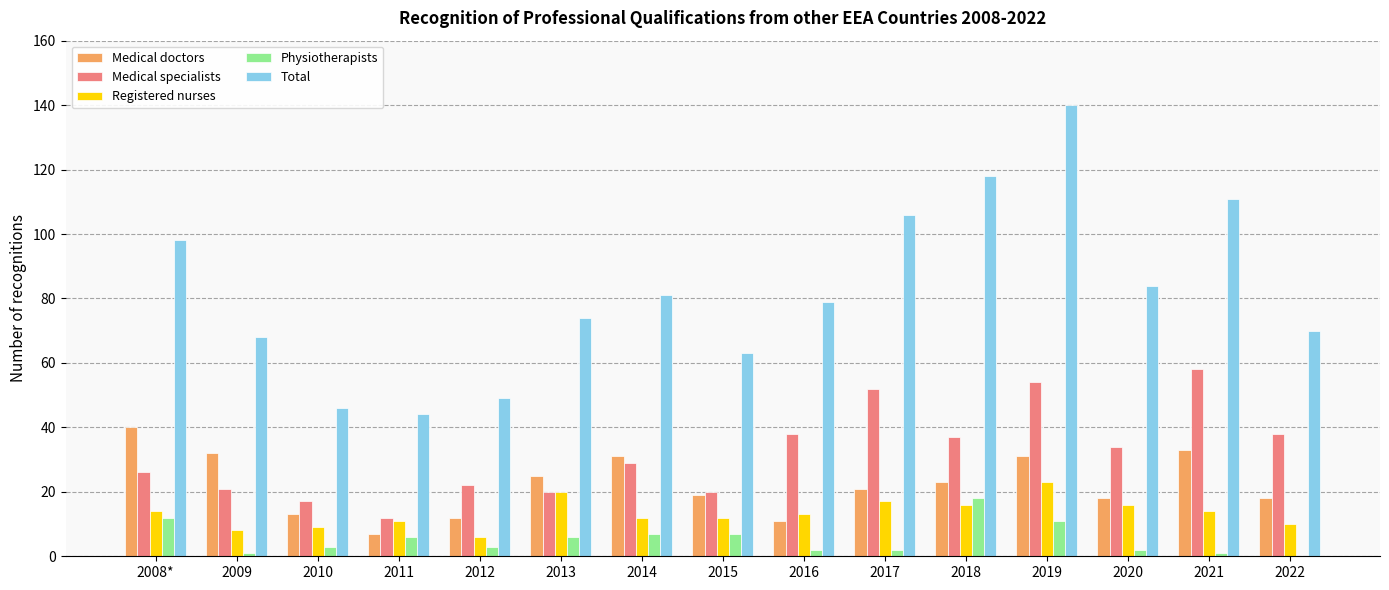

What is the greatest value displayed?

140